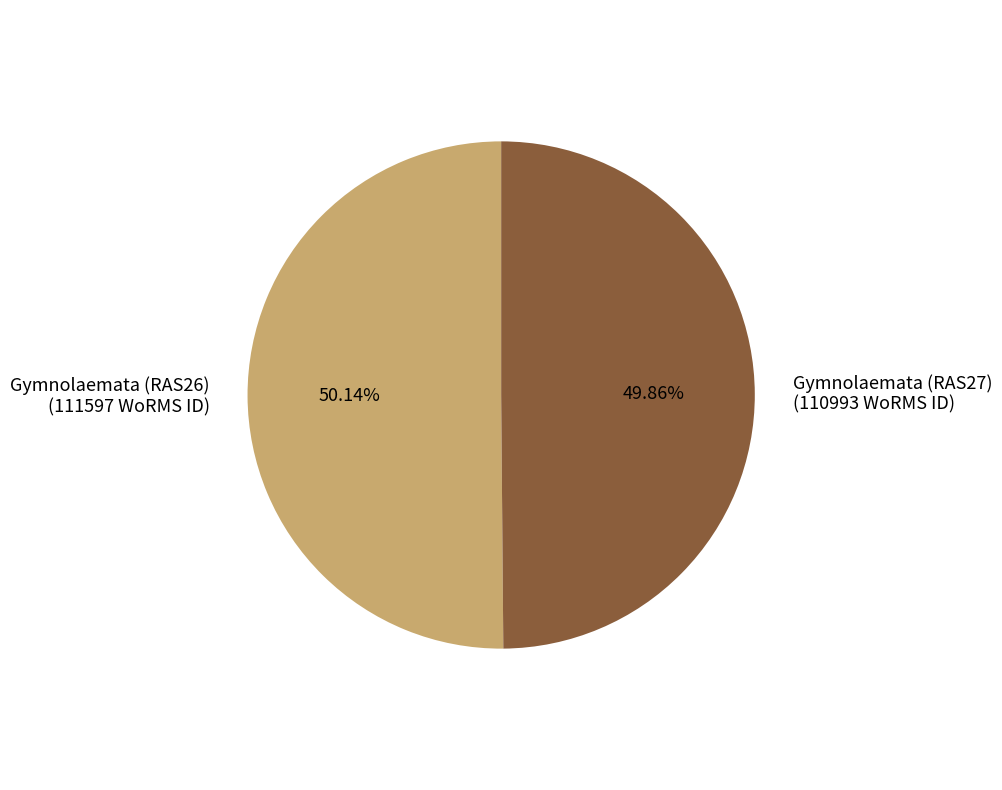

Approximately how many times larger is the value at Gymnolaemata (RAS27) compared to Gymnolaemata (RAS26)?

1.0